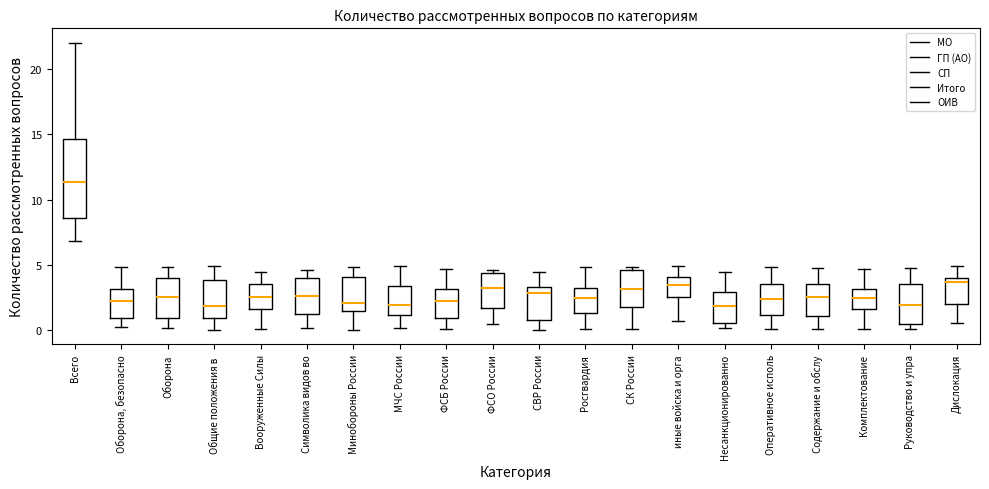

Which box has the highest median line?

Всего